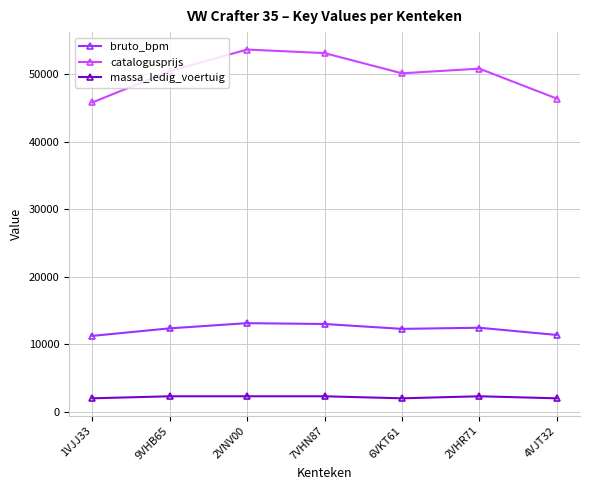

Rank the series by their average value, from lowest to highest.

massa_ledig_voertuig, bruto_bpm, catalogusprijs